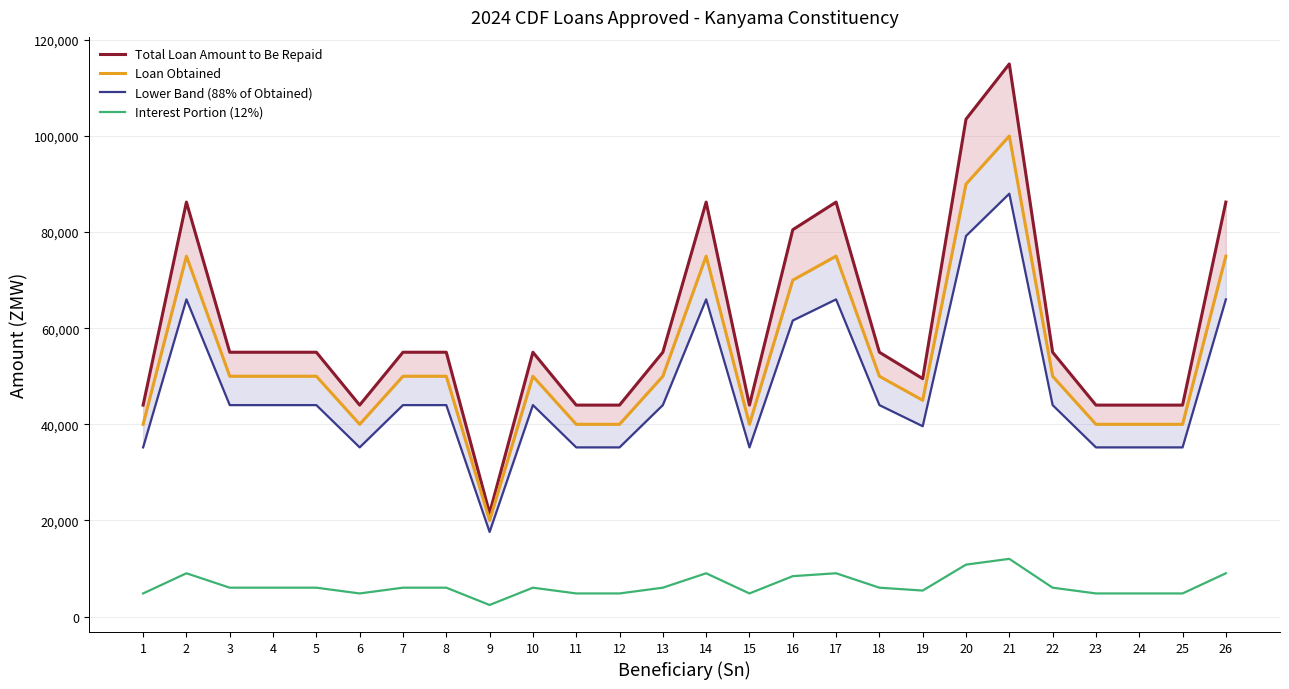

At how many categories does at least one series exceed 82700?

6